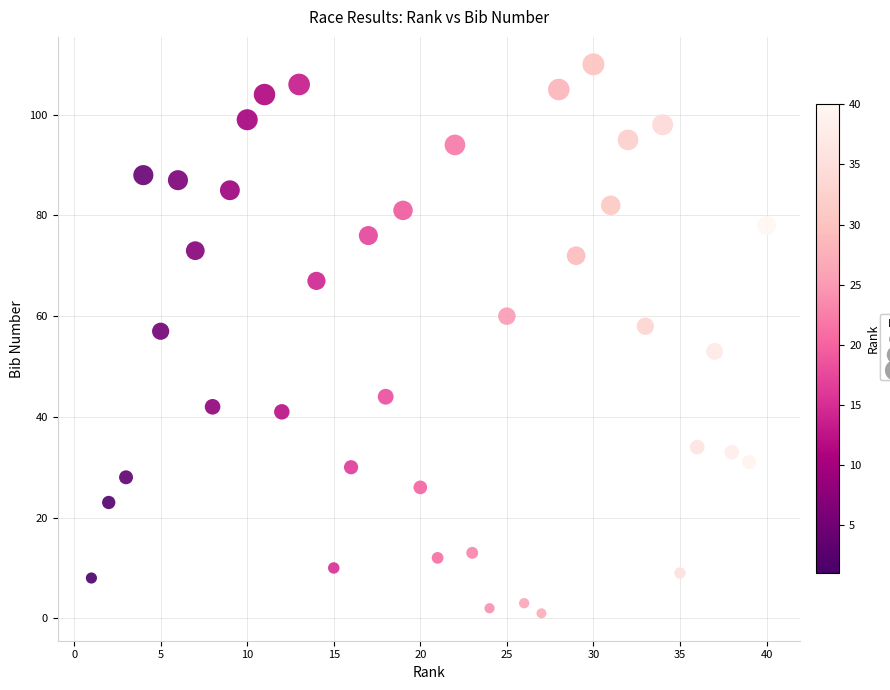

What is the range of X values (max minus min)?

39